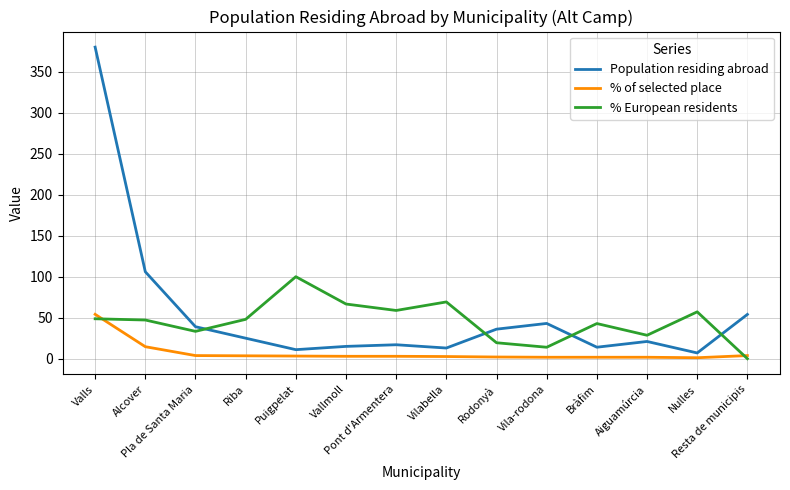

What is the average value of the Population residing abroad series?

55.8